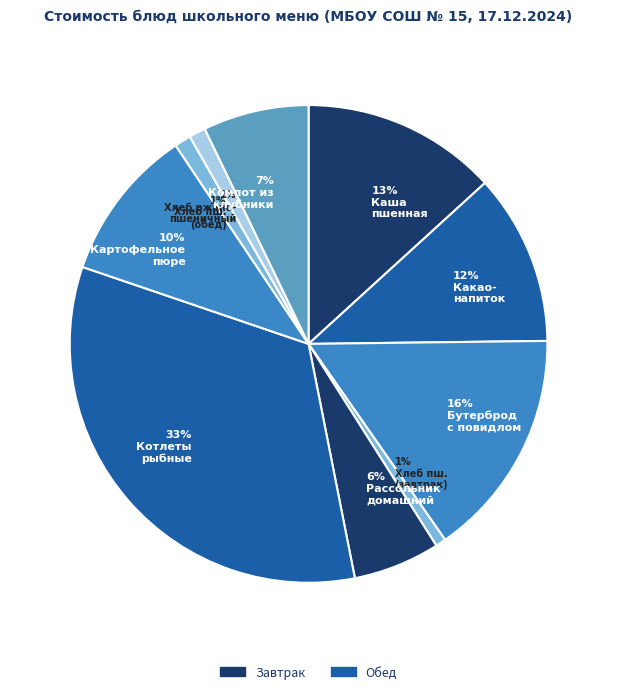

Which has a higher value, 6% Рассольник домашний or 16% Бутерброд с повидлом?

16% Бутерброд с повидлом